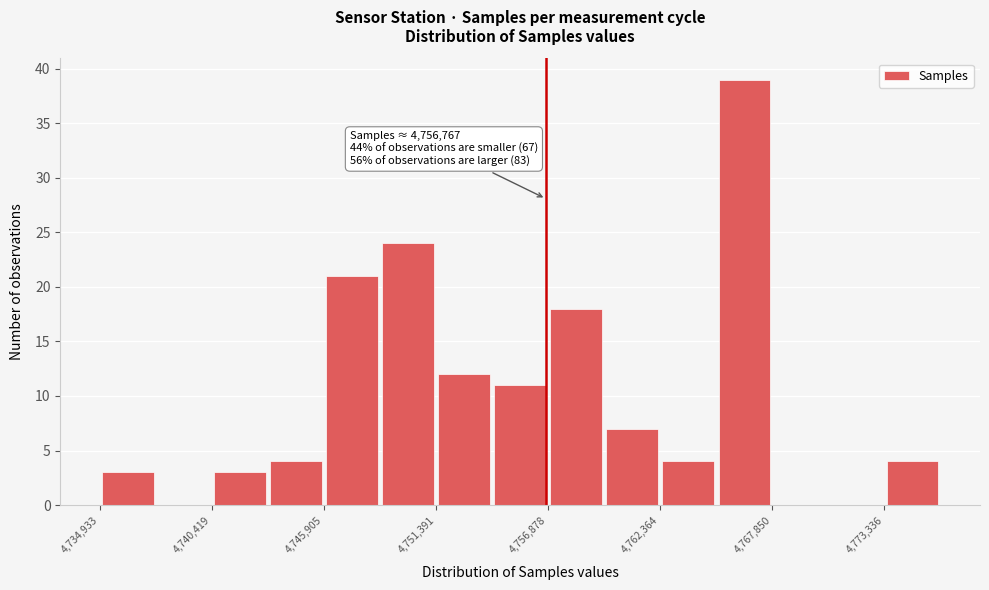

Around what value on the x-axis is the tallest bar? Give the approximate position of its centre, as read against the axis.

4766000